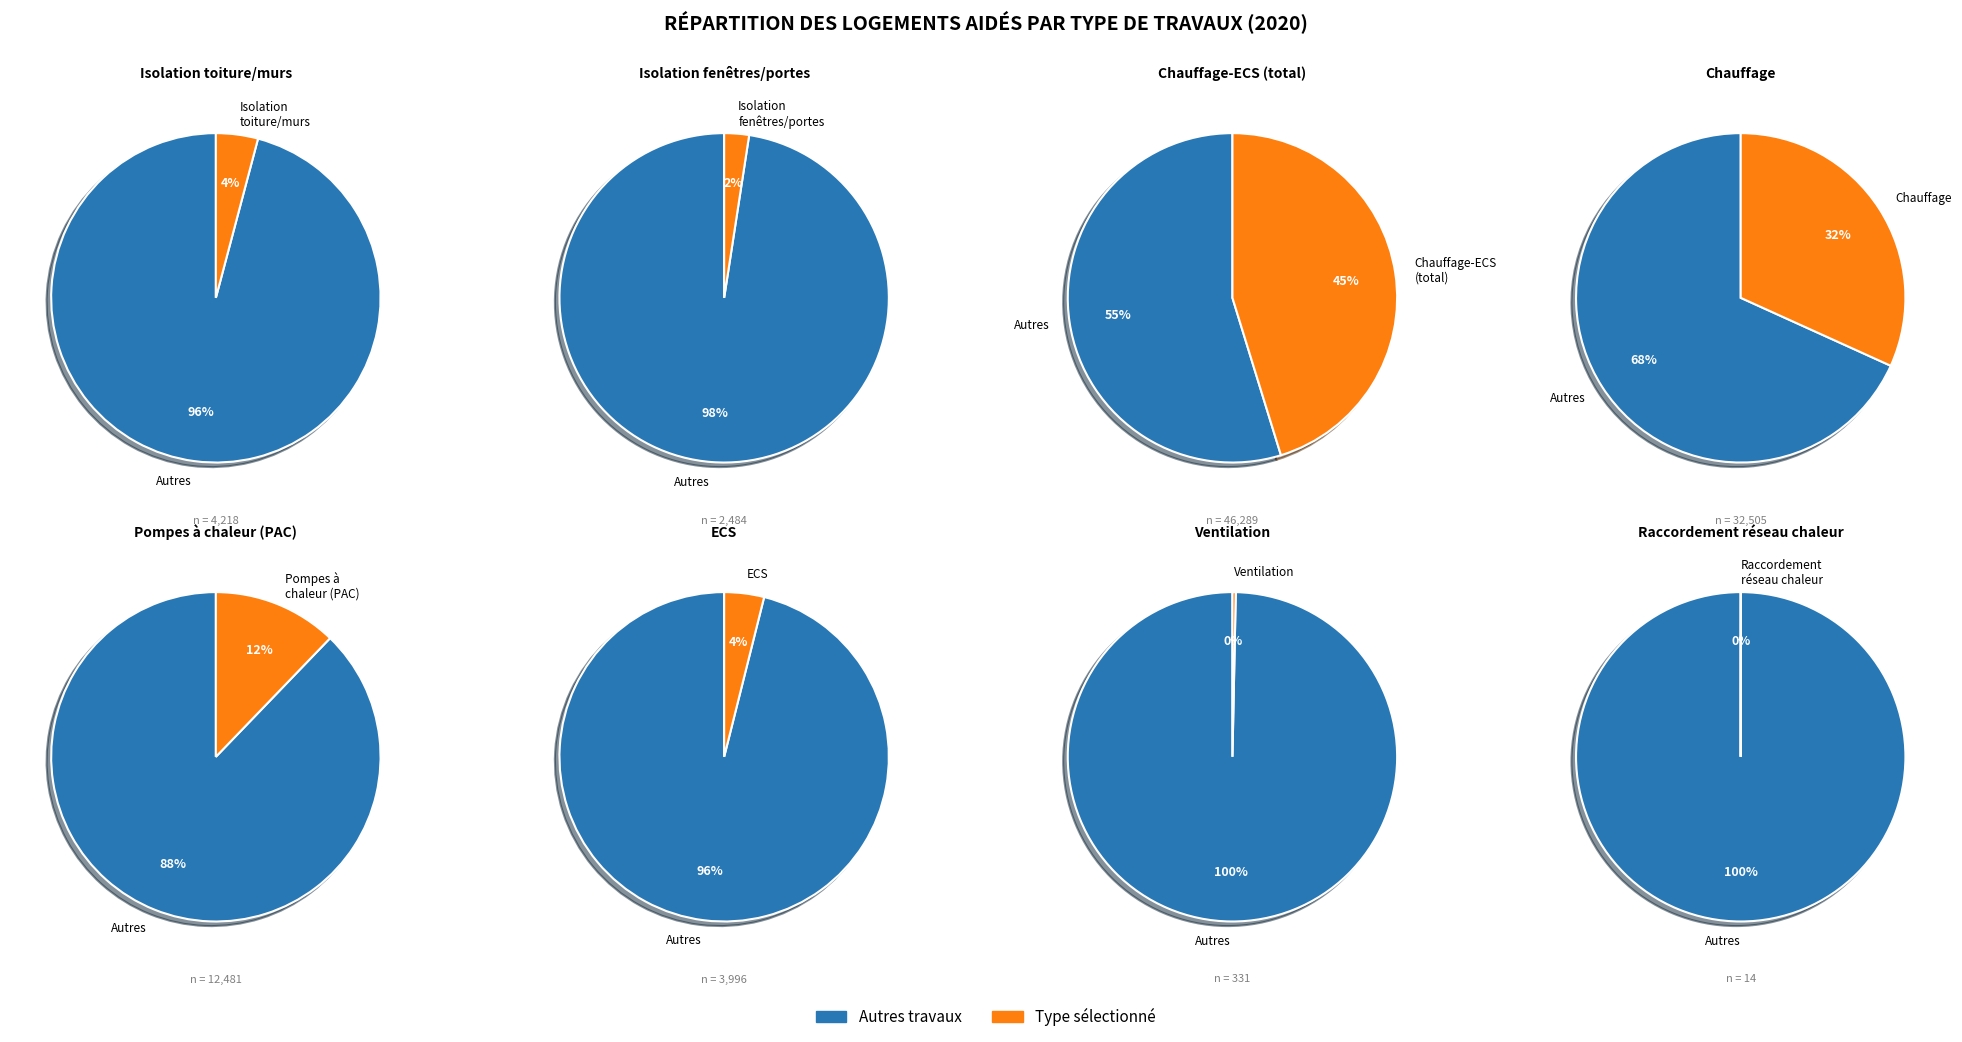

How much of the chart is everything except 5?

96.1%